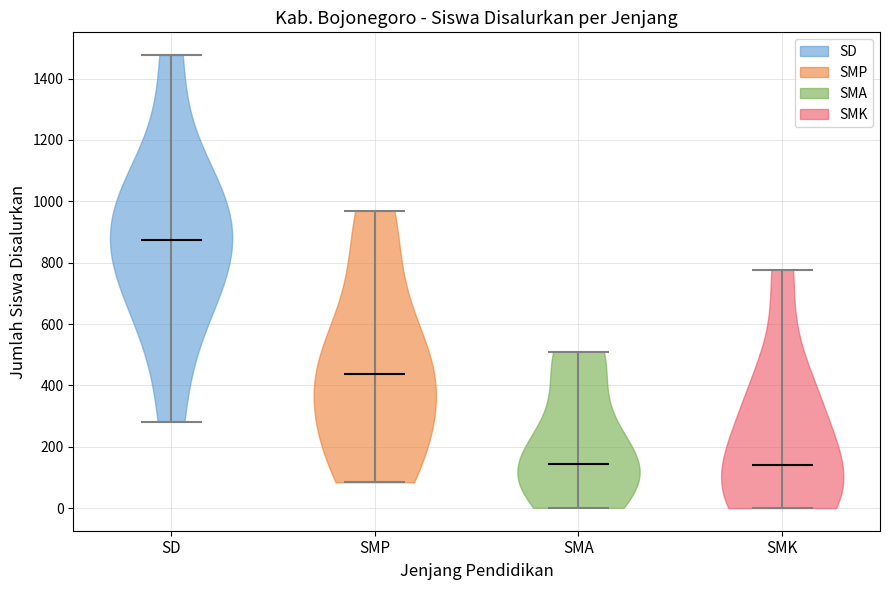

What is the highest point the violin for SMK reaches on the y-axis? The values are not printed on the chart, so give them approximately, as read against the axis.

780